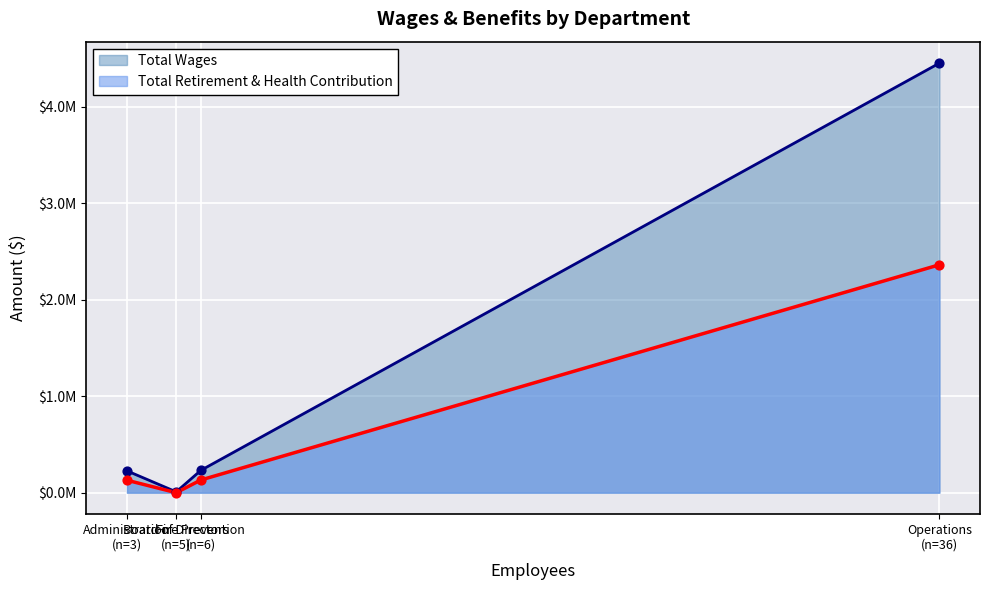

What is the total value across all series at Fire Prevention?

363428